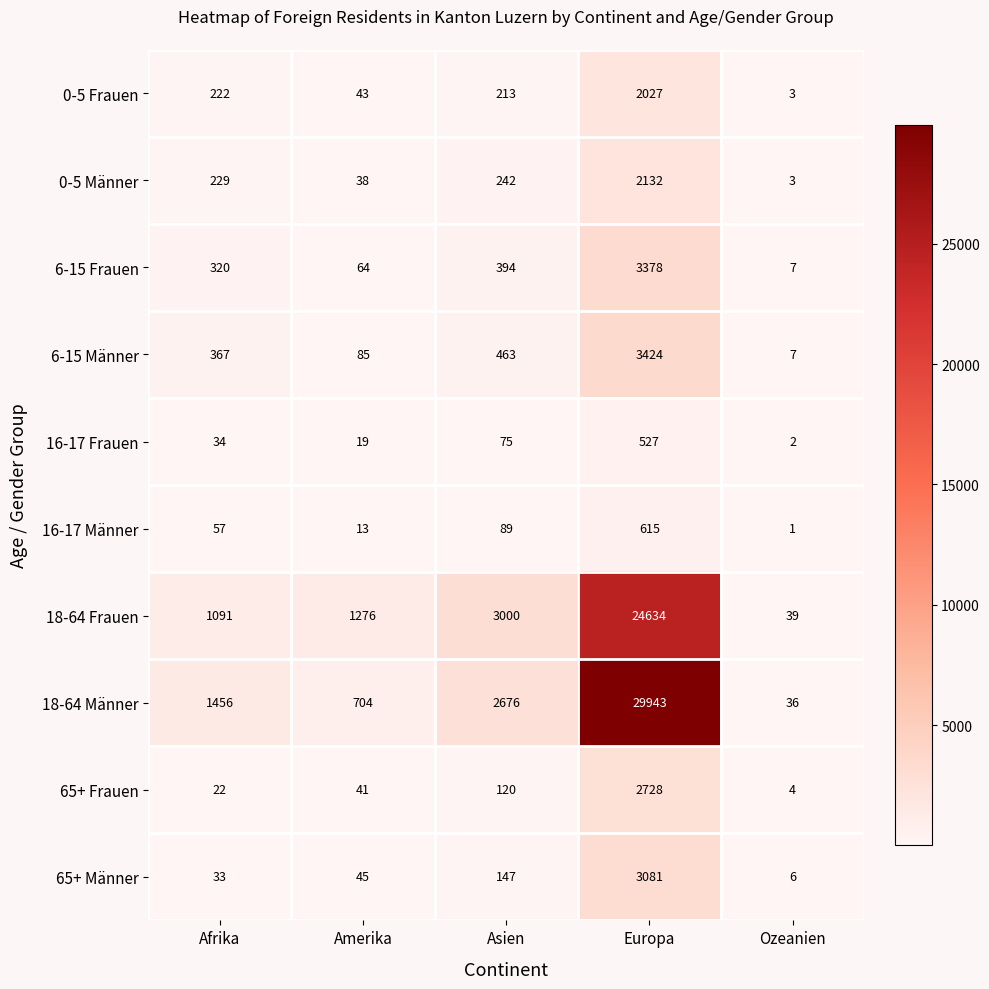

Where is 65+ Frauen nearest to the value 1366?

Asien